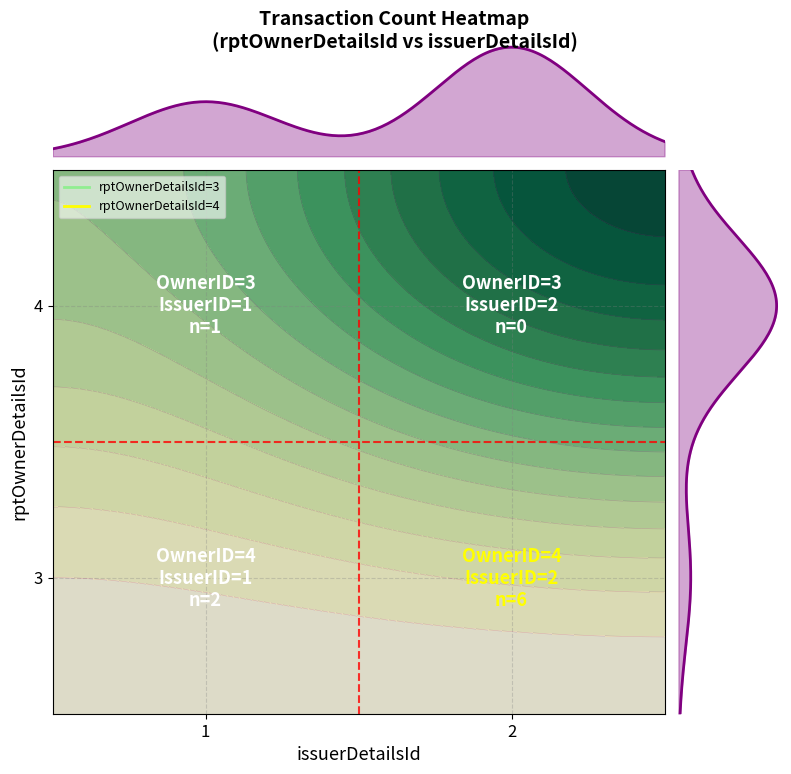

The value of 3 at 2 is 0. True or false?

True